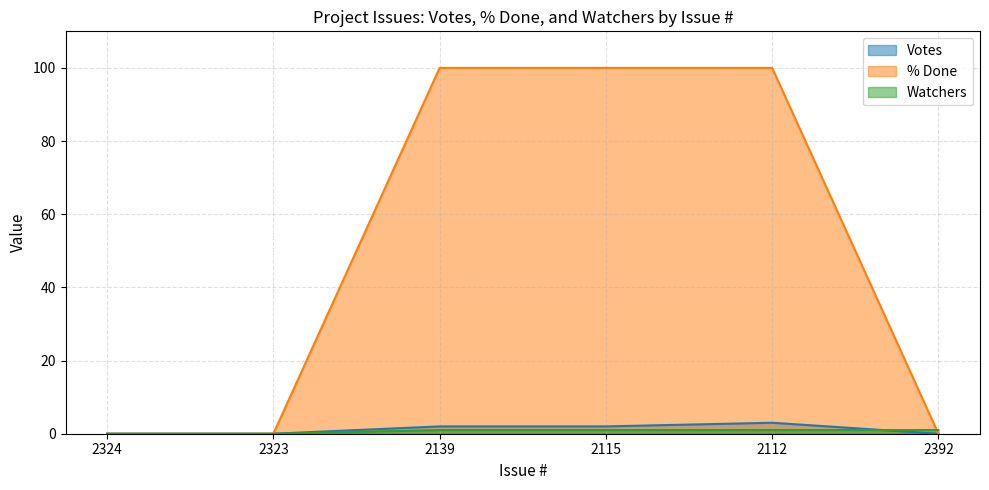

At how many categories does at least one series exceed 89?

3